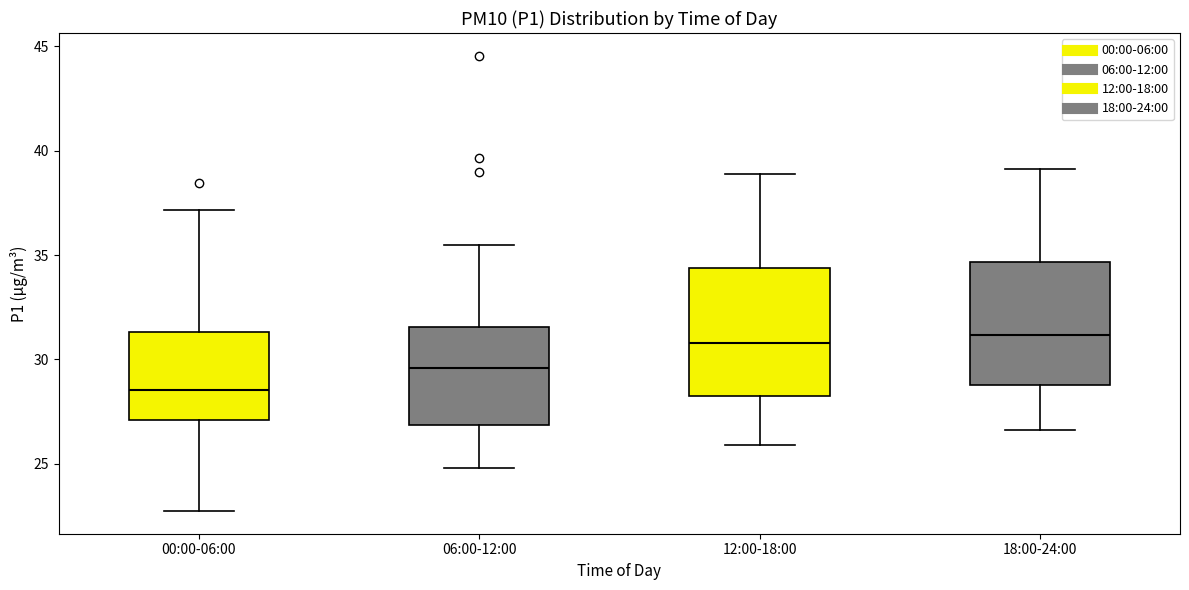

Reading left to right, read every box against the y-axis: the position of its median line, the range the box covers, and the ends of its whiskers. The values are not printed on the chart, so give them approximately, as read against the axis.

00:00-06:00: median 28.5, box 27.0 to 31.5, whiskers 22.5 to 37.0
06:00-12:00: median 29.5, box 27.0 to 31.5, whiskers 25.0 to 35.5
12:00-18:00: median 31.0, box 28.5 to 34.5, whiskers 26.0 to 39.0
18:00-24:00: median 31.0, box 29.0 to 34.5, whiskers 26.5 to 39.0